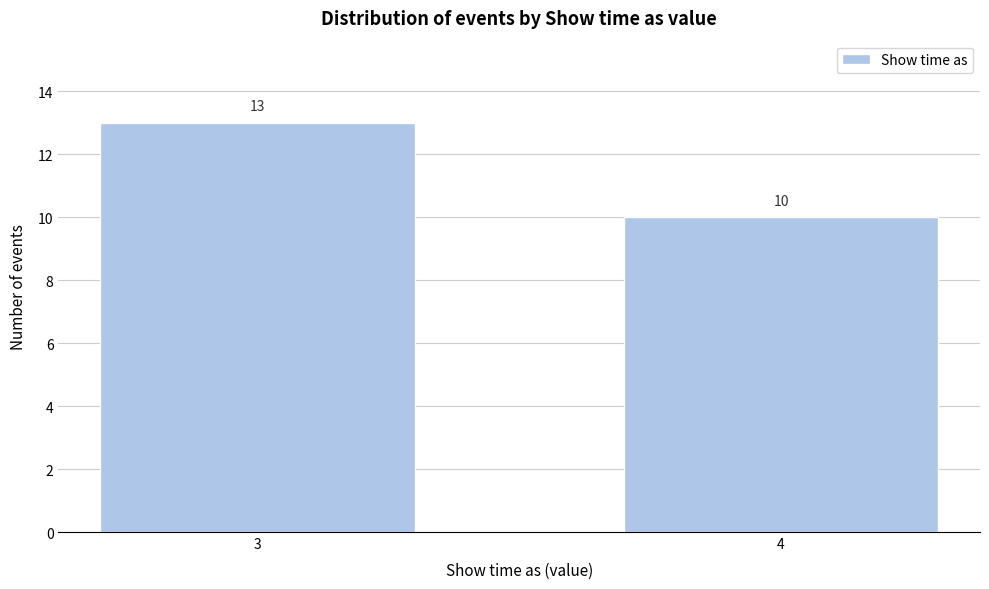

Reading left to right, extract all data points from this chart.

3=13	4=10